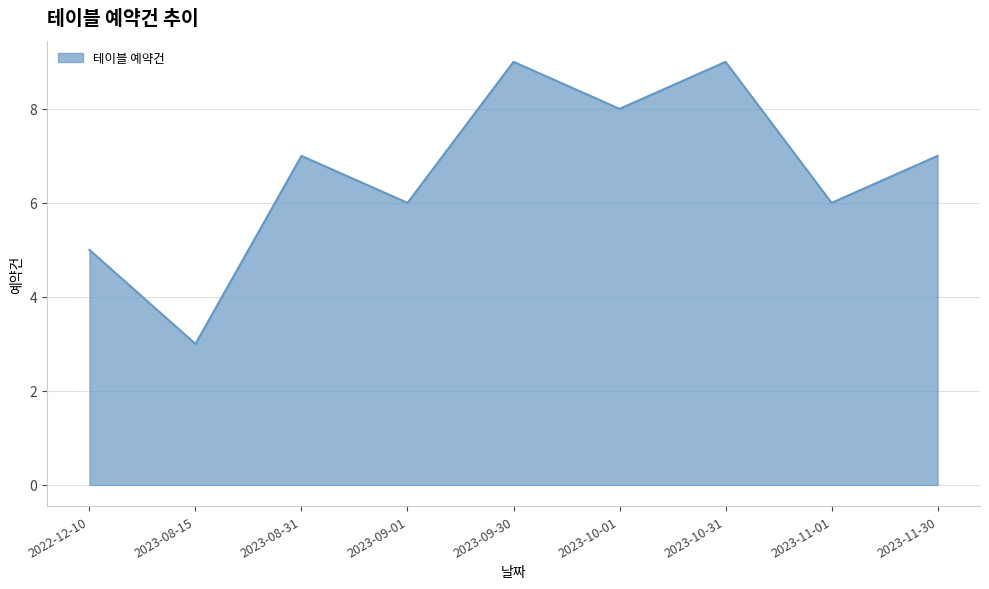

Is it true that the value at 2023-09-01 is 6?

True